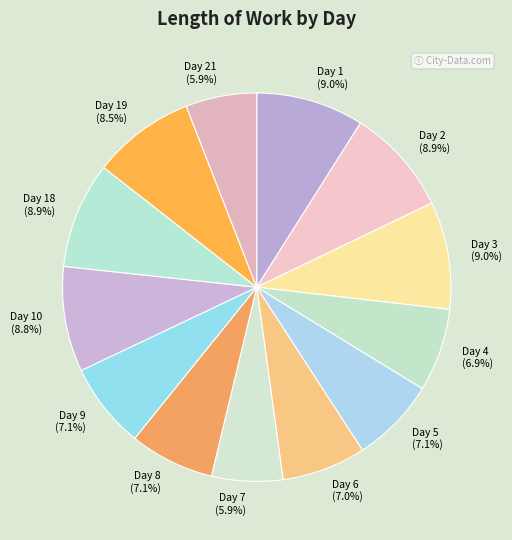

Approximately how many times larger is the value at Day 4 compared to Day 7?

1.2